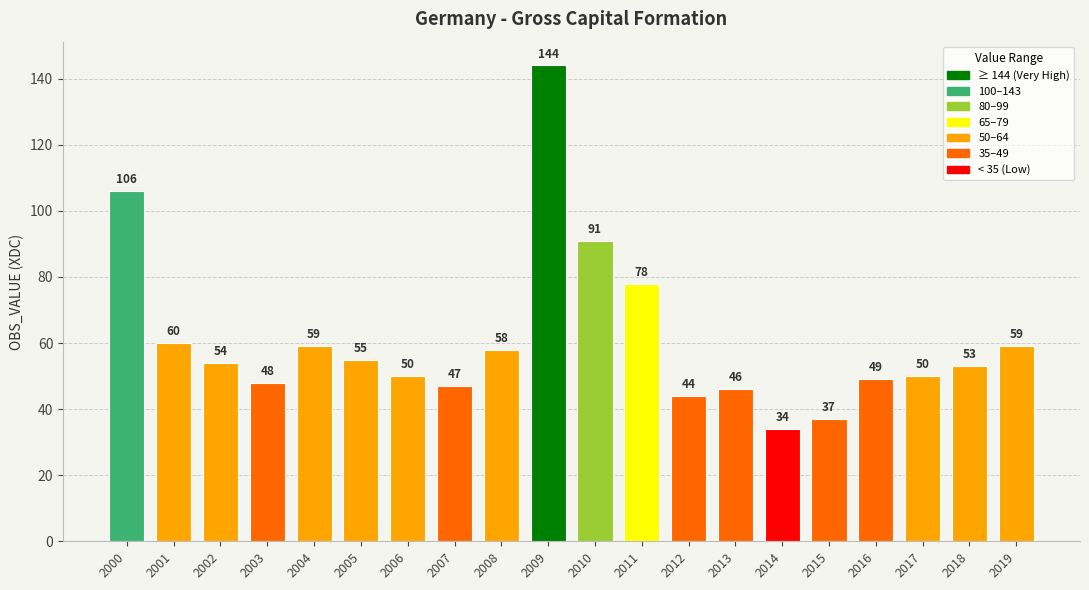

What is the difference between the values at 2017 and 2002?

4